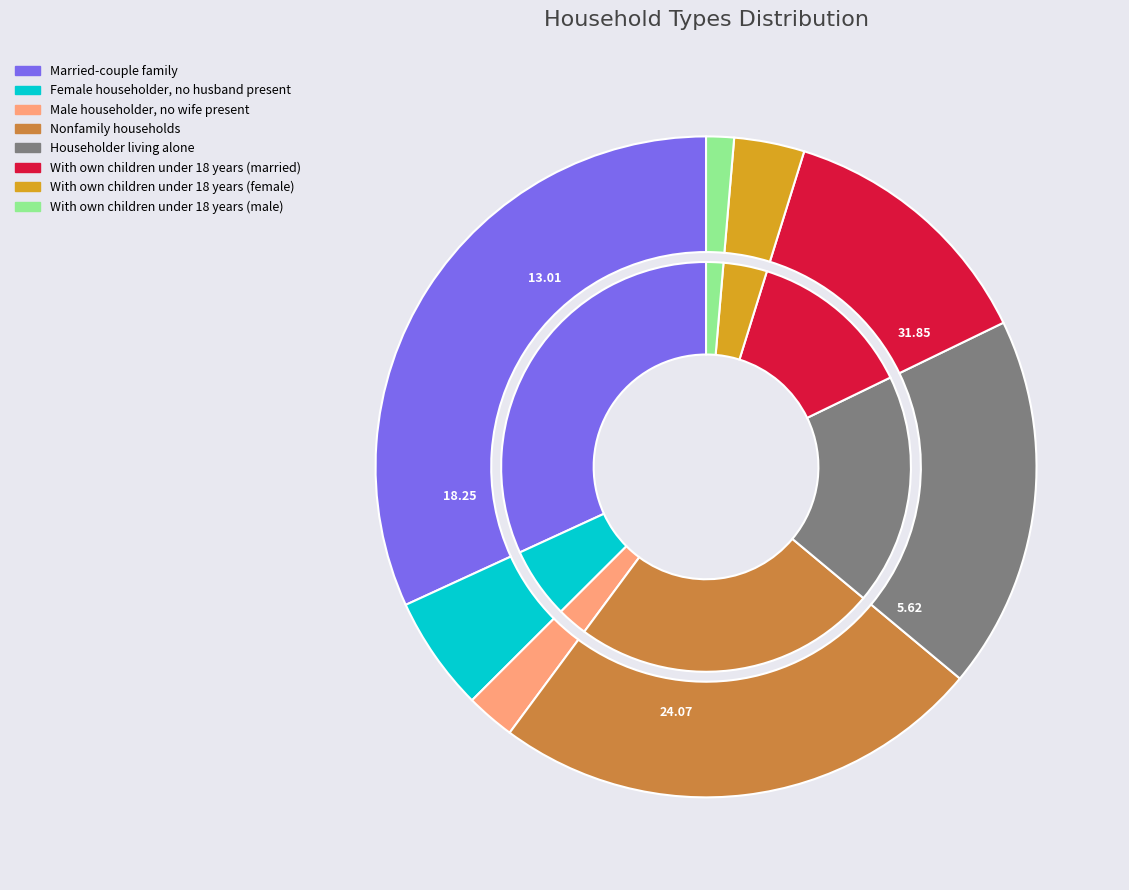

True or false: With own children under 18 years (female) accounts for 9% of the total.

False